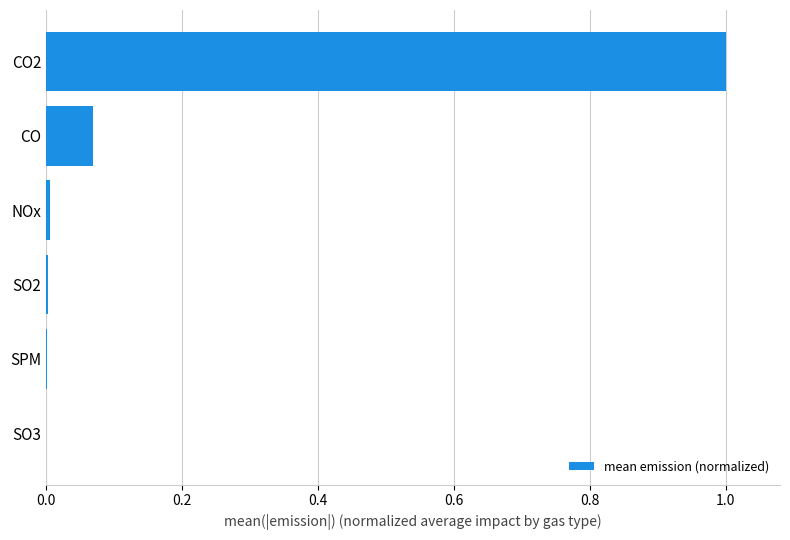

What is the sum of all values?

1.1